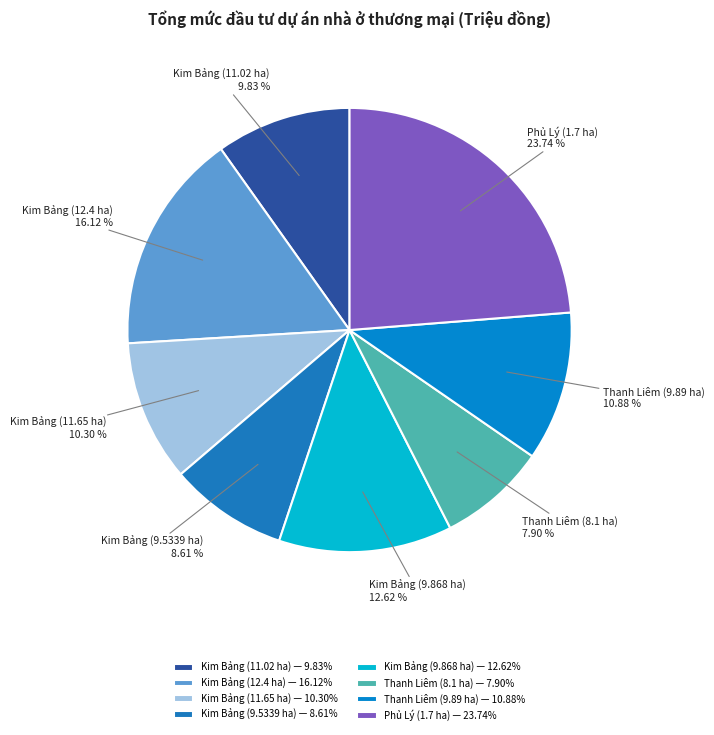

How much of the chart is everything except Kim Bảng (9.868 ha)?

87.4%